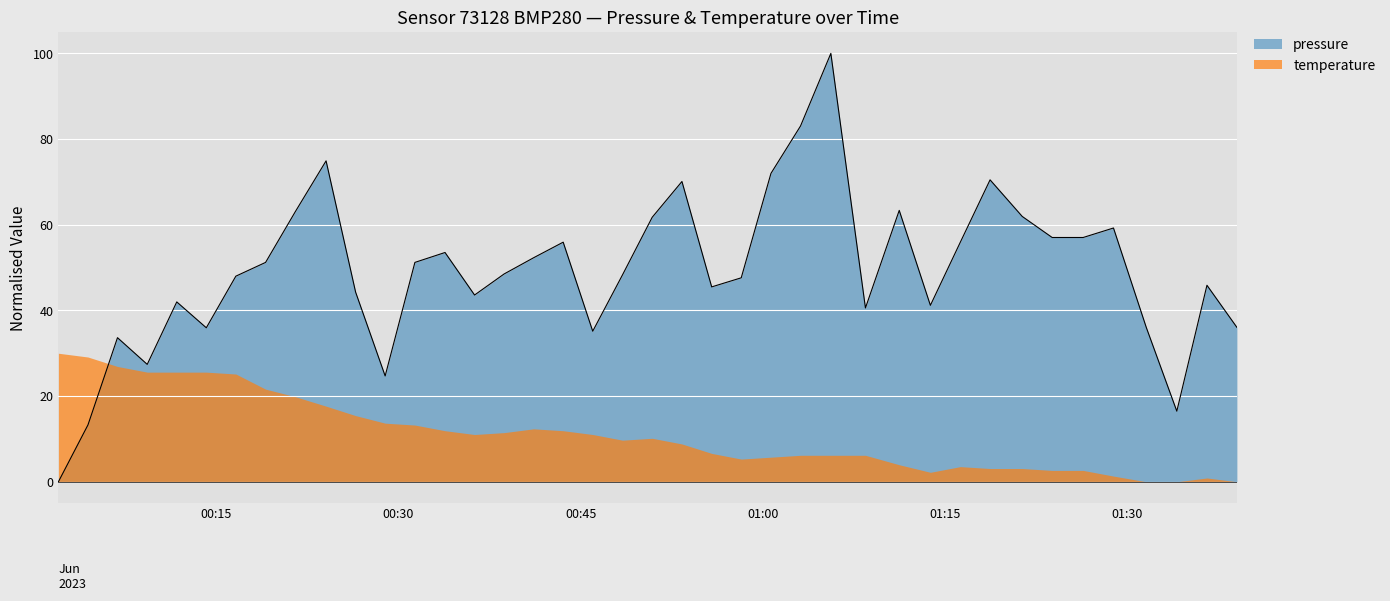

Count the number of values greater than 48.

21